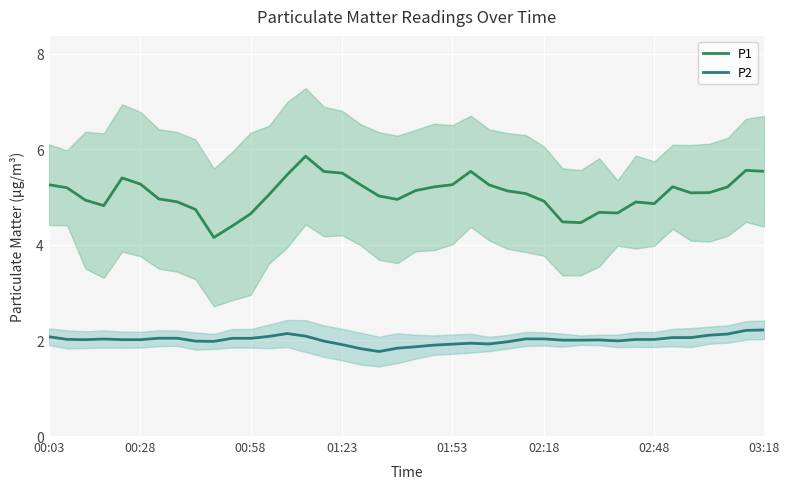

How many values in the P1 series exceed 5?

24